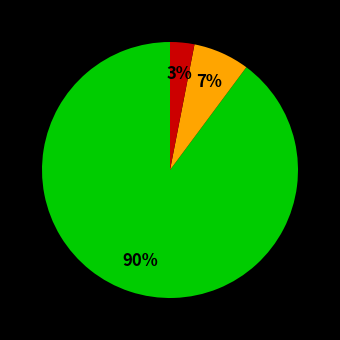

To the nearest percent, what is the difference between the largest and smallest slice percentages?

87%